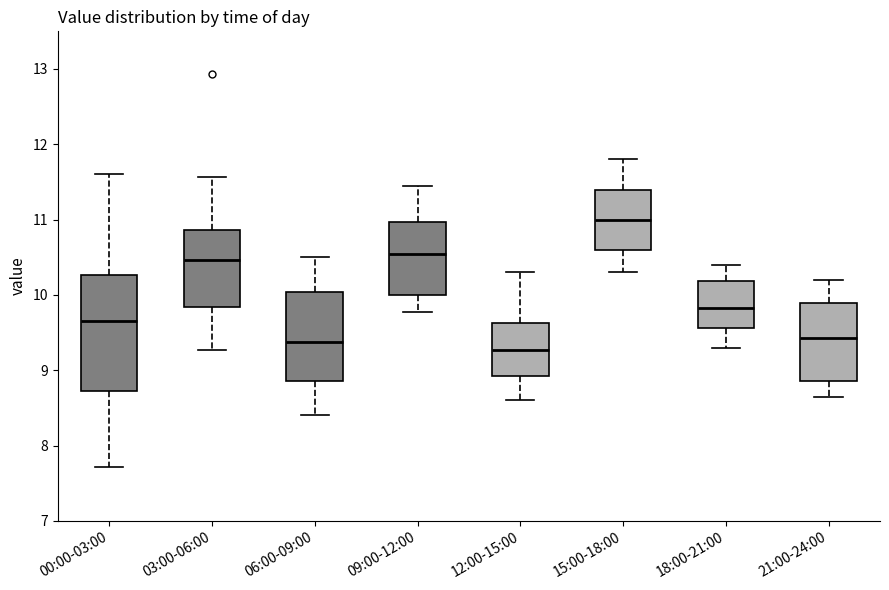

Reading left to right, transcribe this box plot: for each box, give where its median line is, the range the box spans, and where its two whiskers end, as read against the y-axis. The values are not printed on the chart, so give them approximately, as read against the axis.

00:00-03:00: median 9.7, box 8.7 to 10.3, whiskers 7.7 to 11.6
03:00-06:00: median 10.5, box 9.8 to 10.9, whiskers 9.3 to 11.6
06:00-09:00: median 9.4, box 8.9 to 10.0, whiskers 8.4 to 10.5
09:00-12:00: median 10.6, box 10.0 to 11.0, whiskers 9.8 to 11.5
12:00-15:00: median 9.3, box 8.9 to 9.6, whiskers 8.6 to 10.3
15:00-18:00: median 11.0, box 10.6 to 11.4, whiskers 10.3 to 11.8
18:00-21:00: median 9.8, box 9.6 to 10.2, whiskers 9.3 to 10.4
21:00-24:00: median 9.4, box 8.9 to 9.9, whiskers 8.7 to 10.2